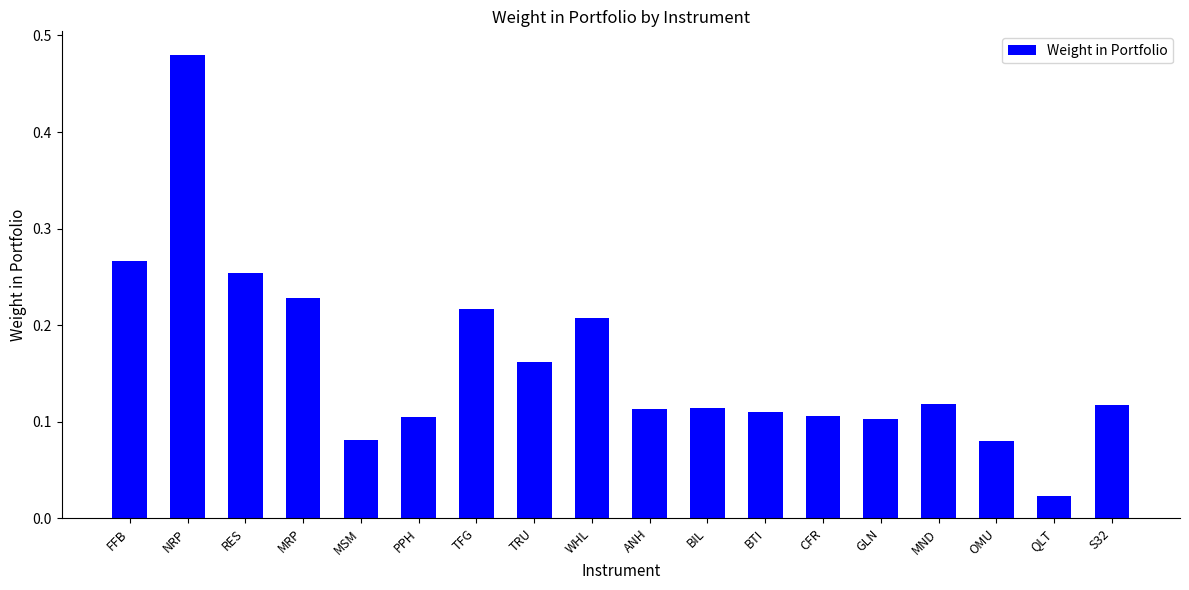

What position from the left is RES?

3